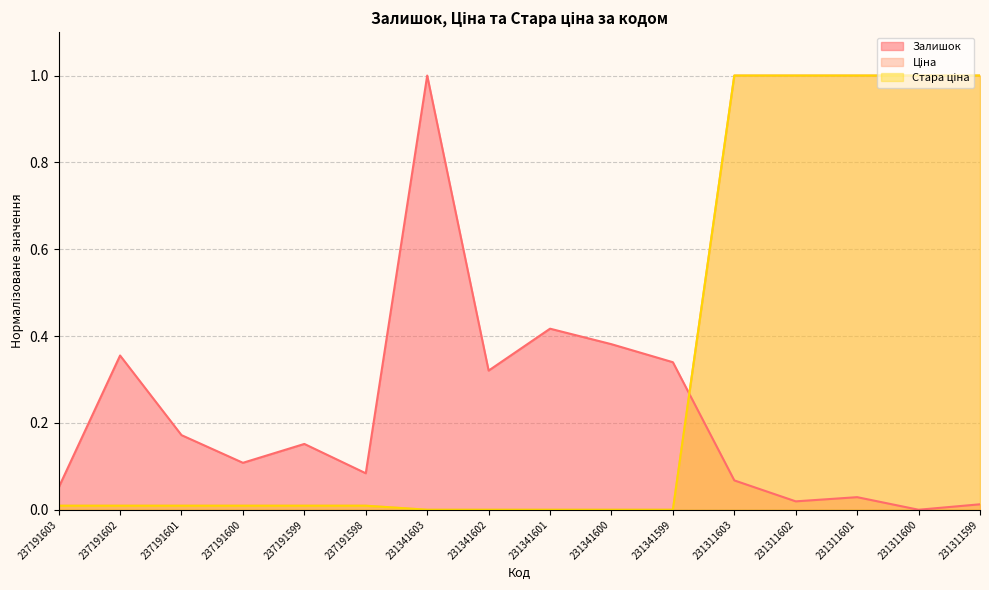

At how many categories does at least one series exceed 0?

16